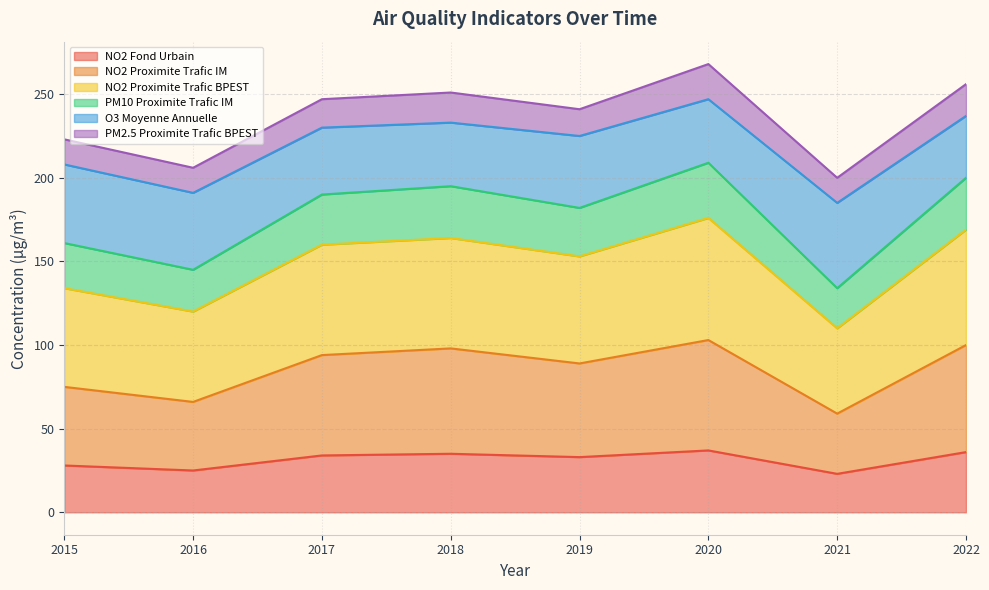

At which category does NO2 Proximite Trafic BPEST reach its first local valley?

2016